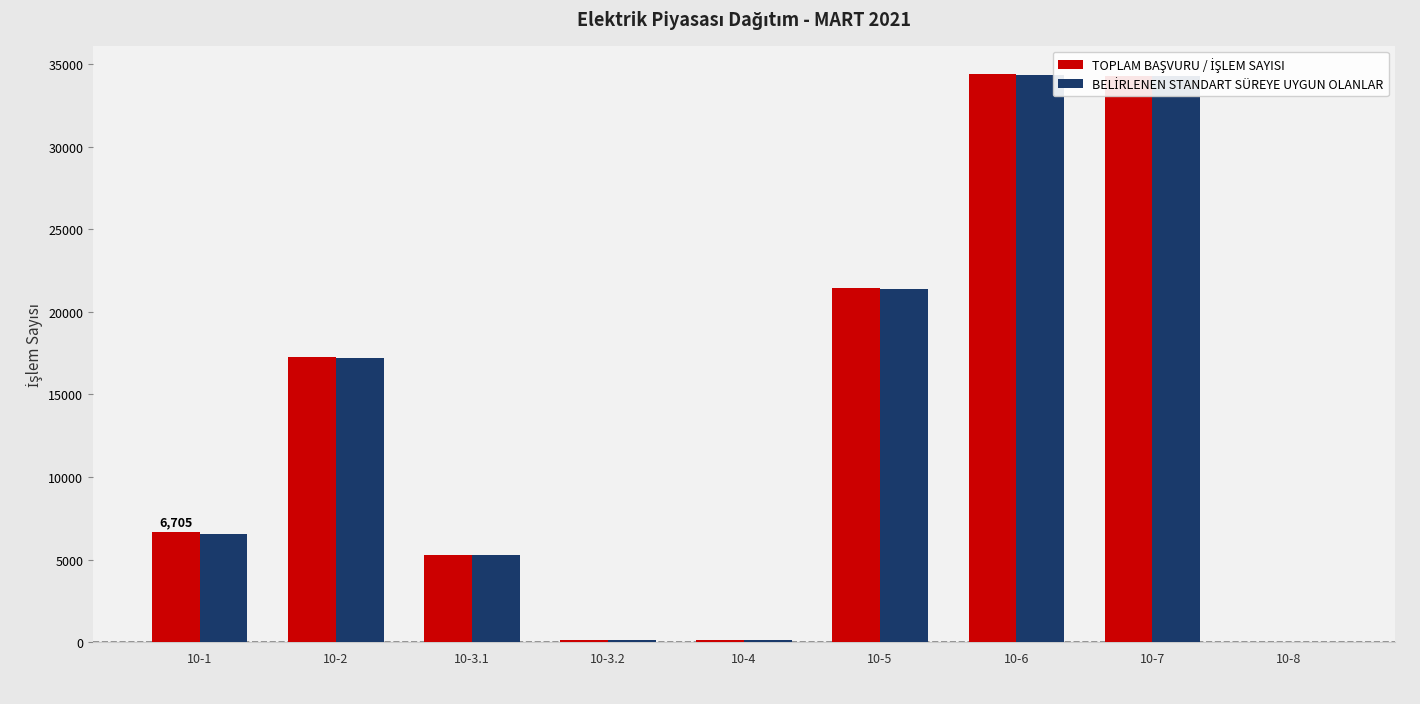

Does the chart contain stacked bars?

No